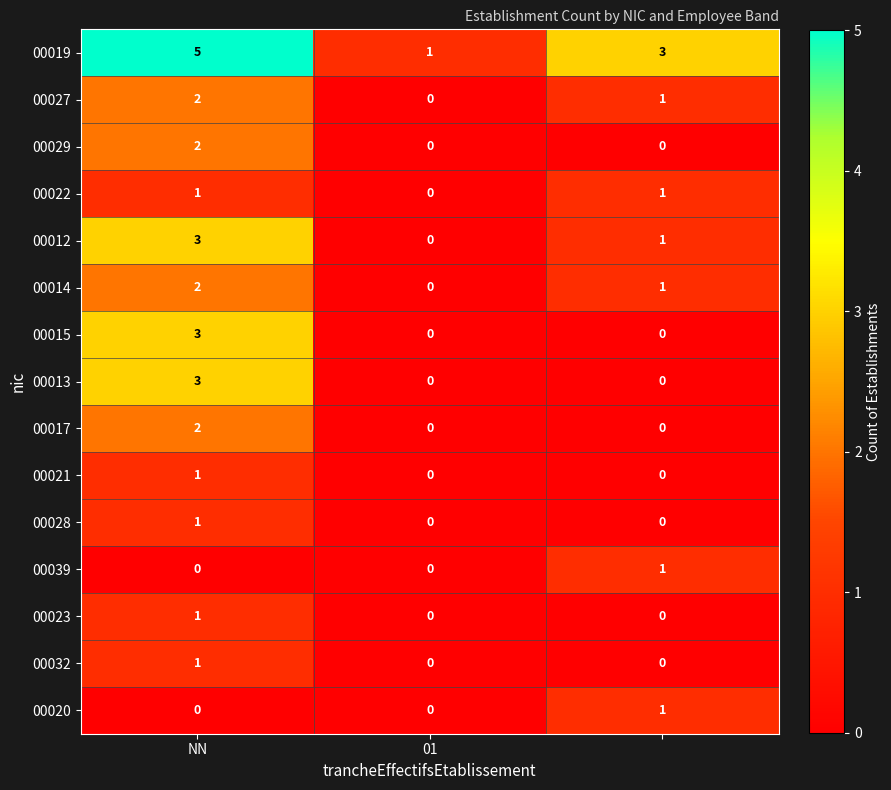

Which series has the largest total across all categories?

00019